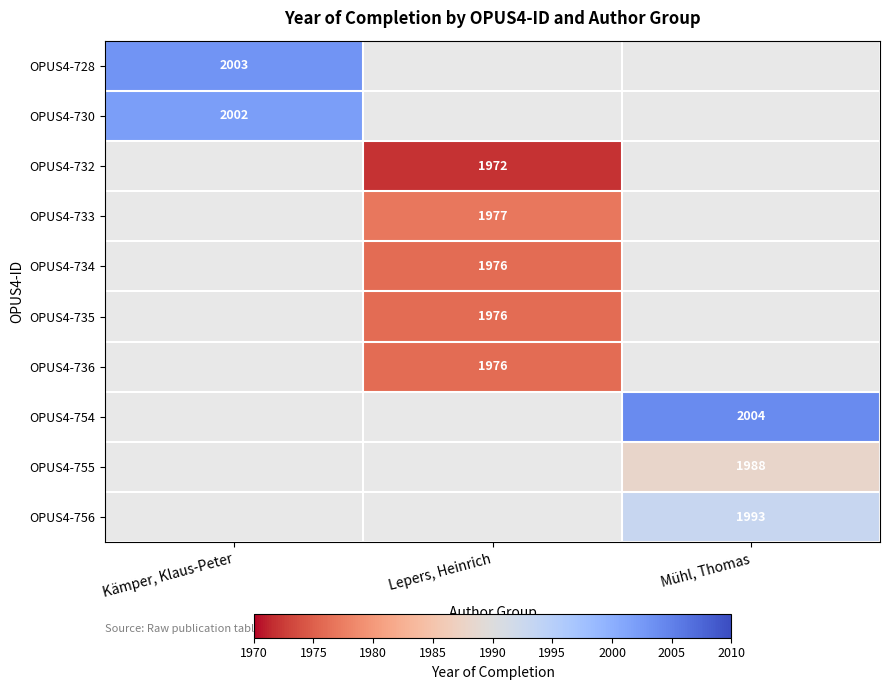

How many data points does each series have?

3